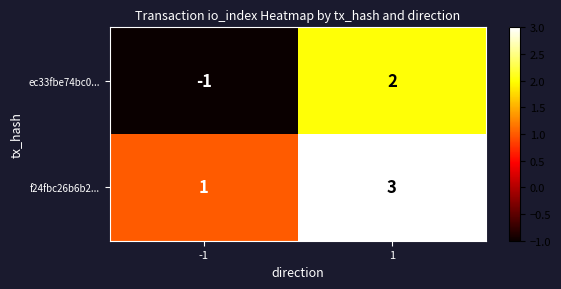

The f24fbc26b6b2... series shows 5 at 1. True or false?

False